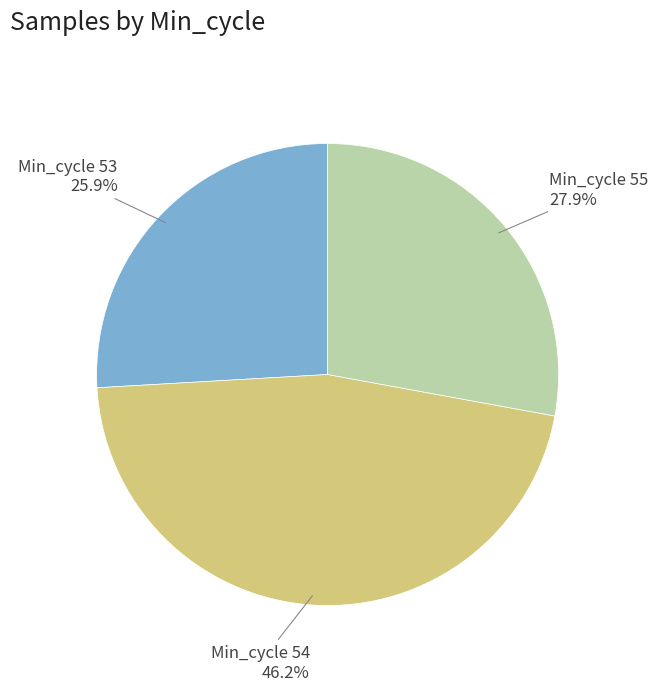

Is there a majority slice in this chart?

No